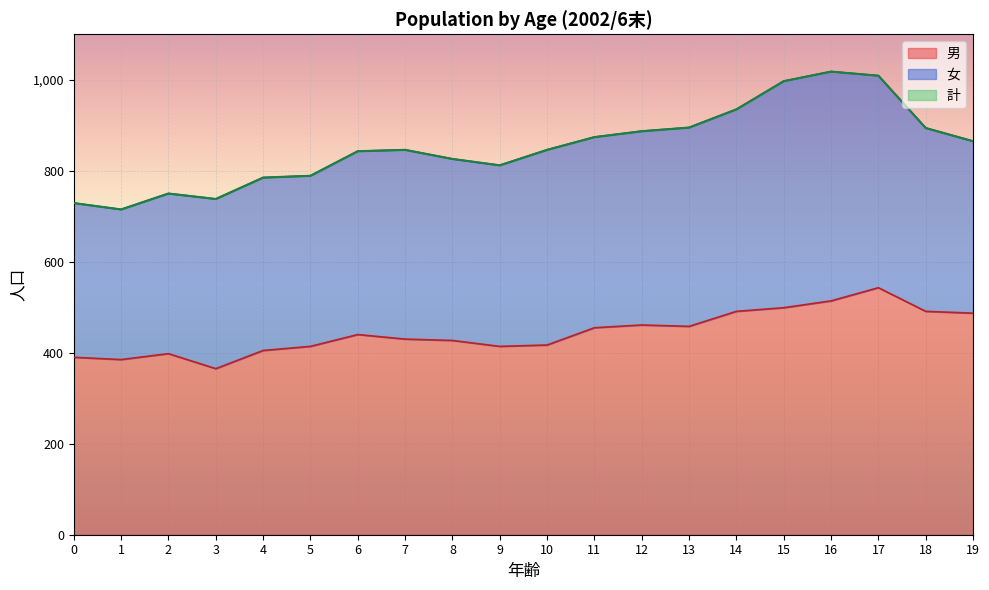

What is the value of the 計 point at the 20th from the left?

865